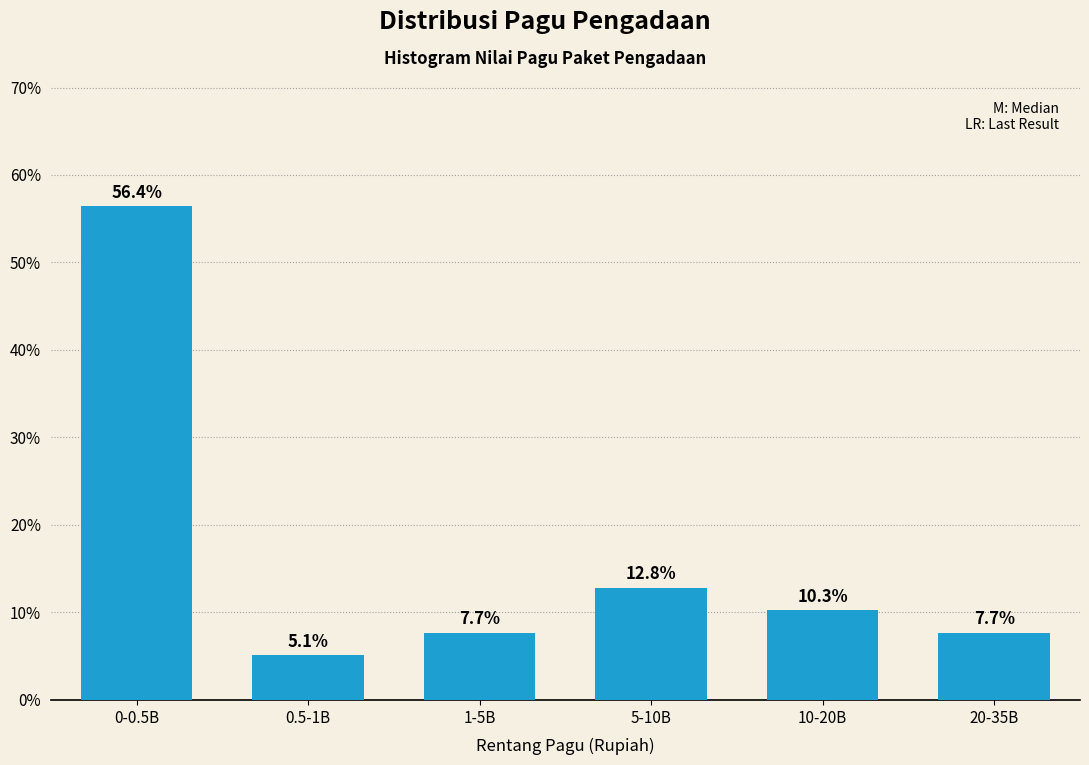

Reading right to left, transcribe all the data shown in this chart.

20-35B=7.7	10-20B=10.3	5-10B=12.8	1-5B=7.7	0.5-1B=5.1	0-0.5B=56.4